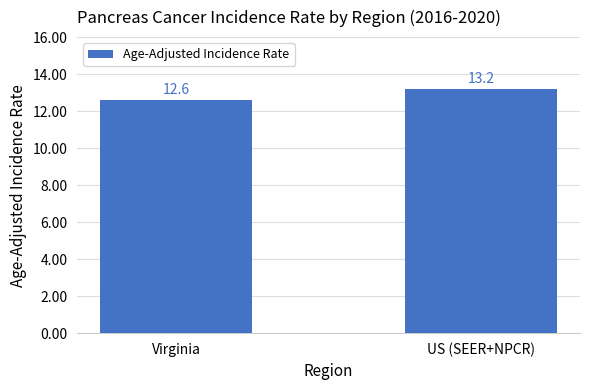

How many bars are there in total?

2